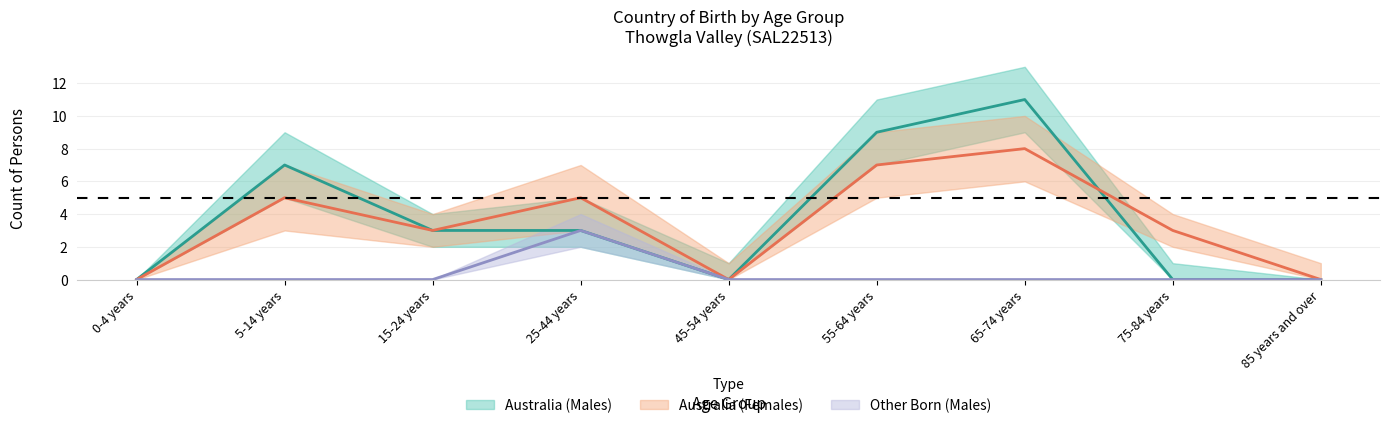

At how many categories does at least one series exceed 2?

6